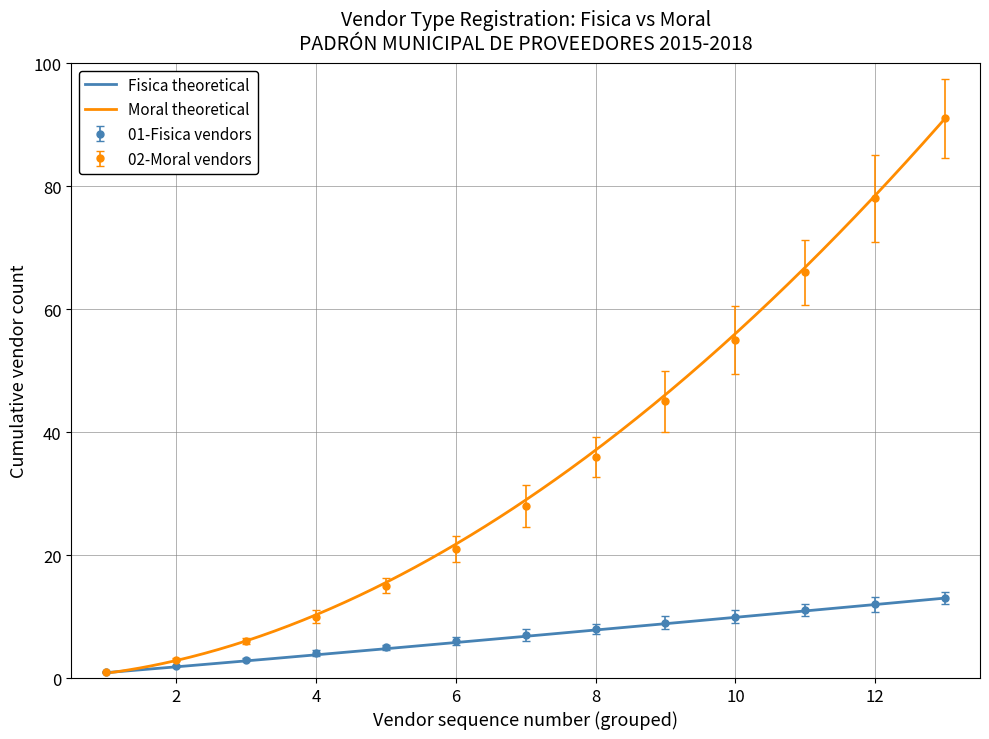

Rank the series by their maximum value, from highest to lowest.

Moral (cumulative), Fisica (cumulative)